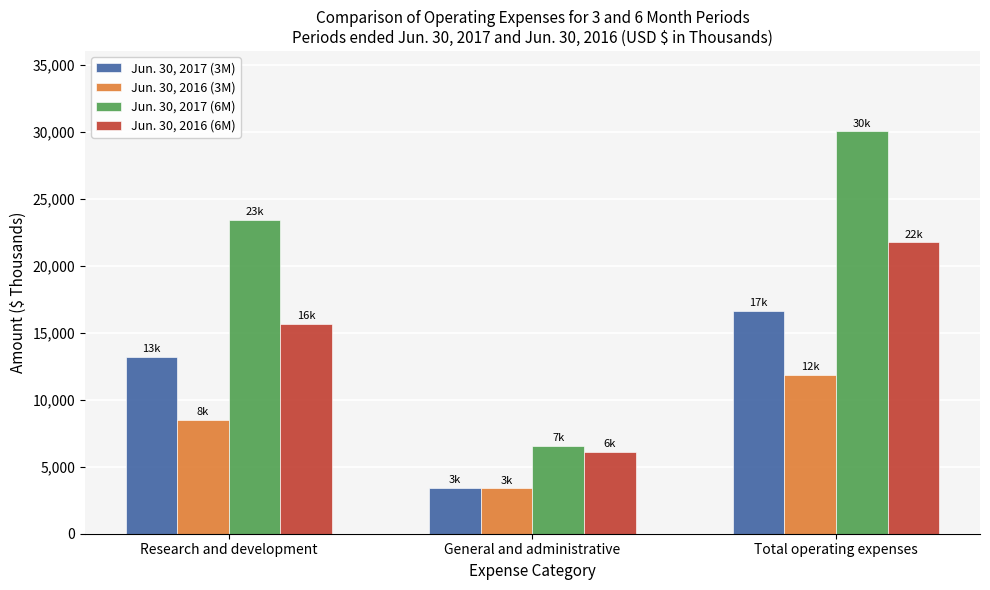

What is the label of the 1st bar from the left?

Research and development